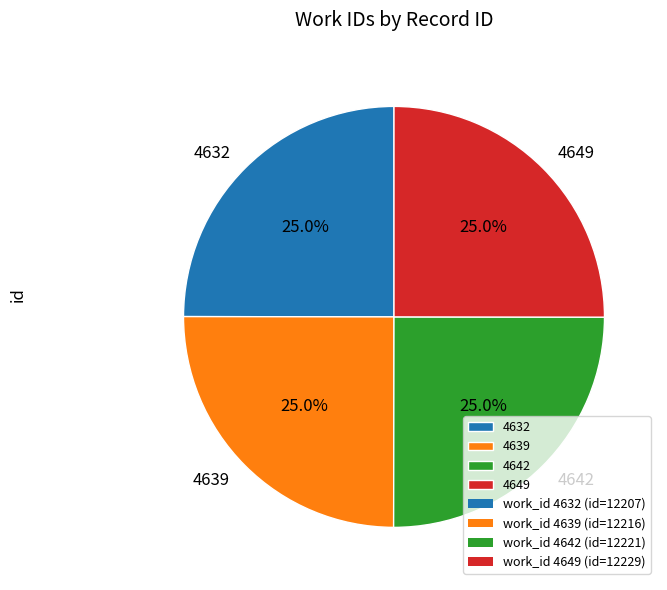

How many segments does this pie chart have?

4